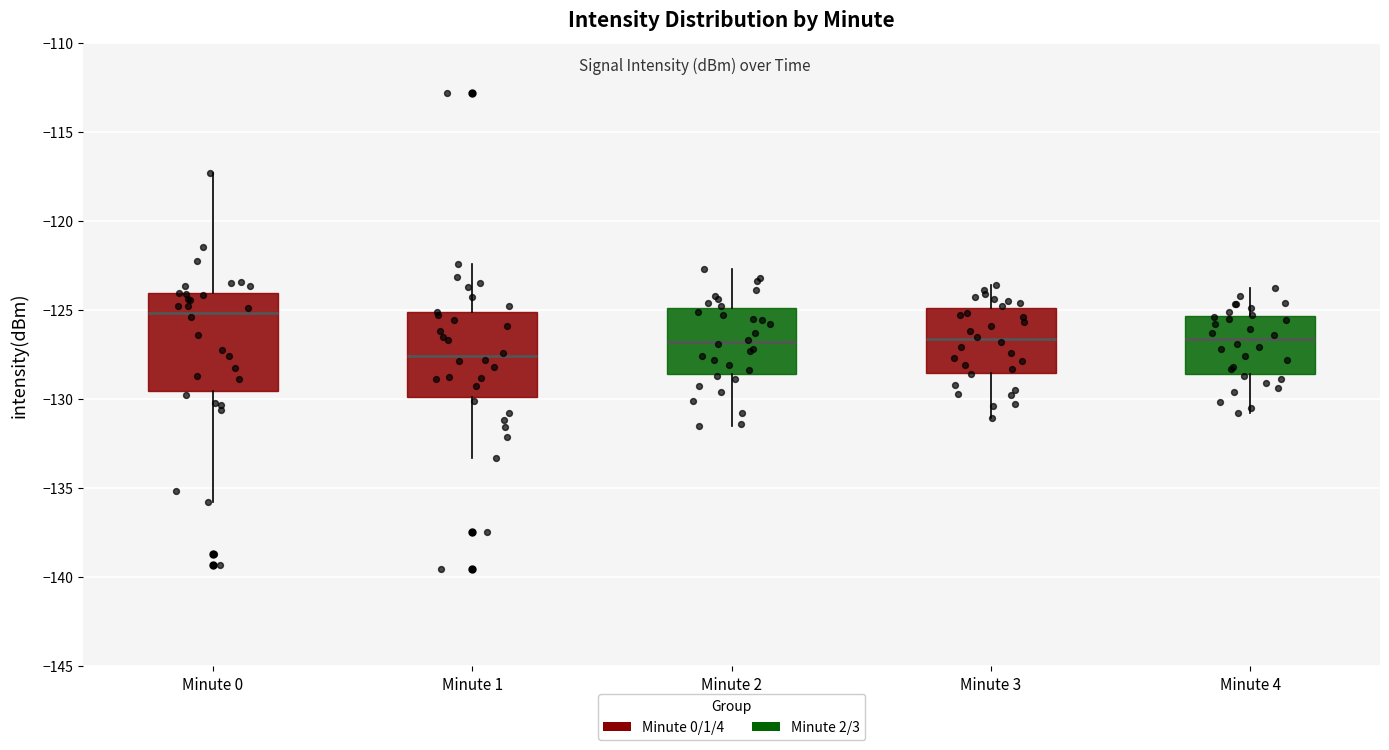

Reading left to right, transcribe this box plot: for each box, give where its median line is, the range the box spans, and where its two whiskers end, as read against the y-axis. The values are not printed on the chart, so give them approximately, as read against the axis.

Minute 0: median -125.0, box -129.5 to -124.0, whiskers -136.0 to -117.5
Minute 1: median -127.5, box -130.0 to -125.0, whiskers -133.5 to -122.5
Minute 2: median -127.0, box -128.5 to -125.0, whiskers -131.5 to -122.5
Minute 3: median -126.5, box -128.5 to -125.0, whiskers -131.0 to -123.5
Minute 4: median -126.5, box -128.5 to -125.5, whiskers -131.0 to -124.0